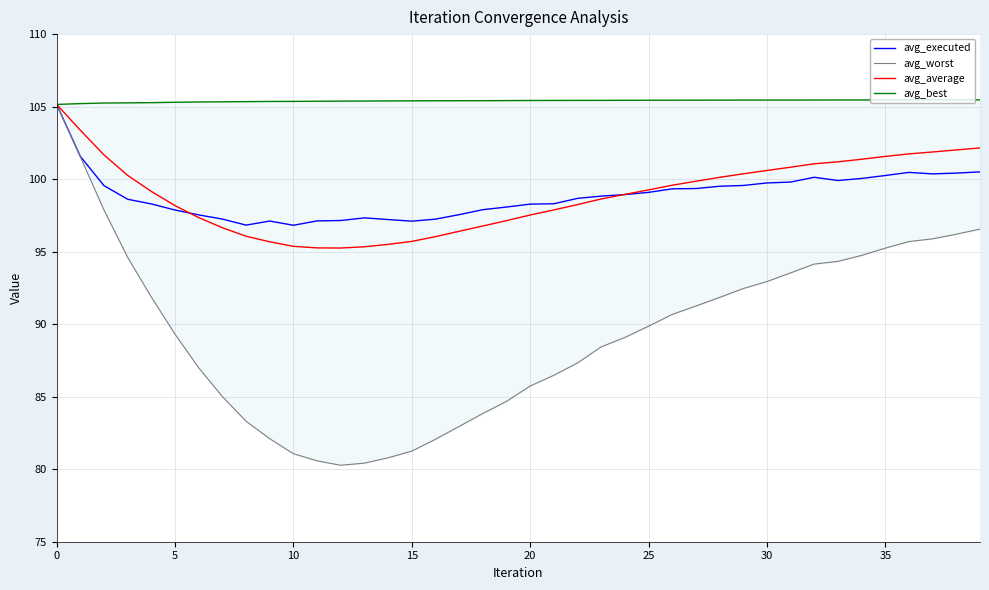

What is the difference between the maximum and second lowest values in the avg_best series?

0.3